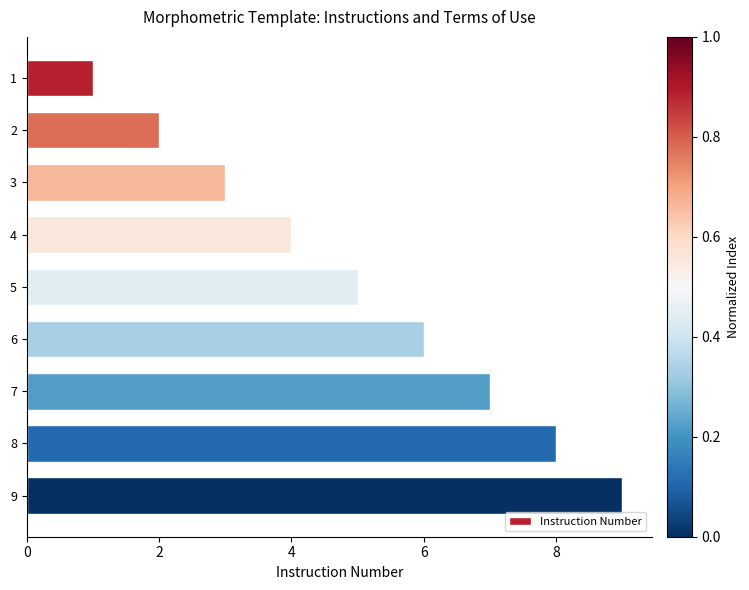

List the labels in order of value, largest first.

9, 8, 7, 6, 5, 4, 3, 2, 1